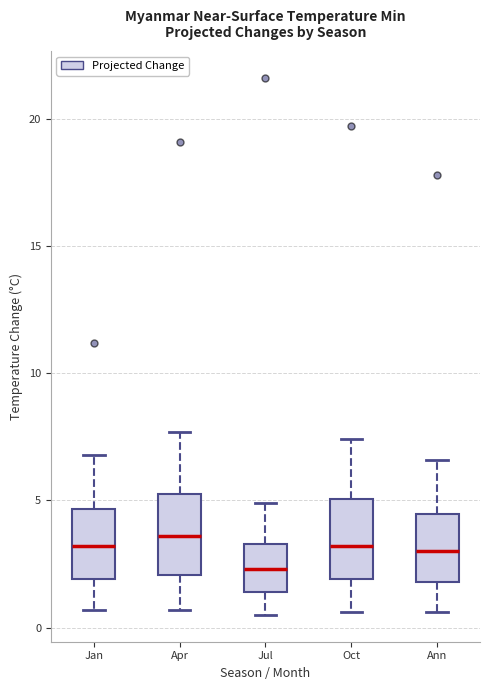

Reading left to right, read every box against the y-axis: the position of its median line, the range the box covers, and the ends of its whiskers. The values are not printed on the chart, so give them approximately, as read against the axis.

Jan: median 3.0, box 2.0 to 4.5, whiskers 0.5 to 7.0
Apr: median 3.5, box 2.0 to 5.5, whiskers 0.5 to 7.5
Jul: median 2.5, box 1.5 to 3.5, whiskers 0.5 to 5.0
Oct: median 3.0, box 2.0 to 5.0, whiskers 0.5 to 7.5
Ann: median 3.0, box 2.0 to 4.5, whiskers 0.5 to 6.5